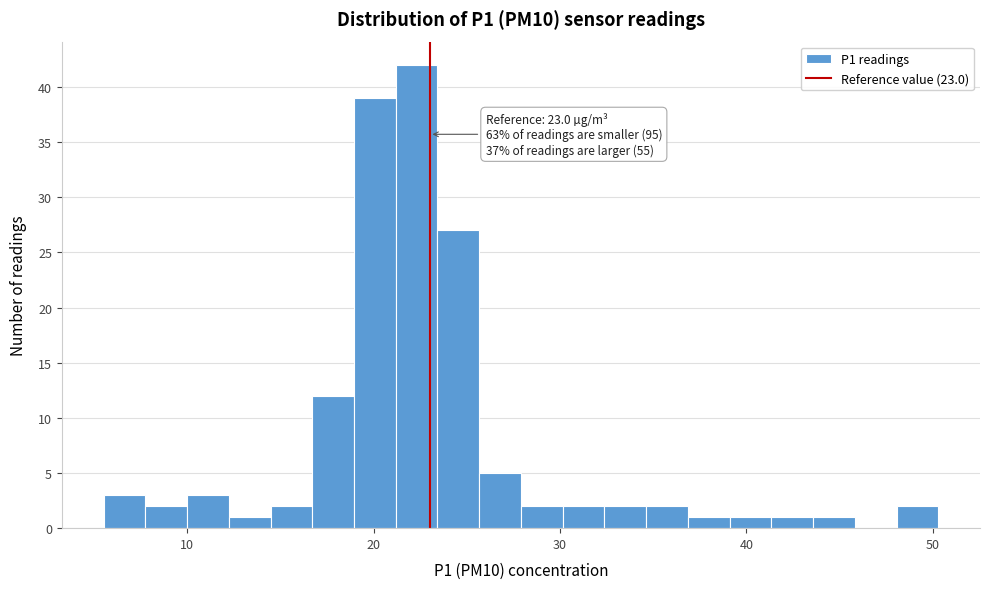

Read against the x-axis, roughly where is the centre of the tallest bar?

22